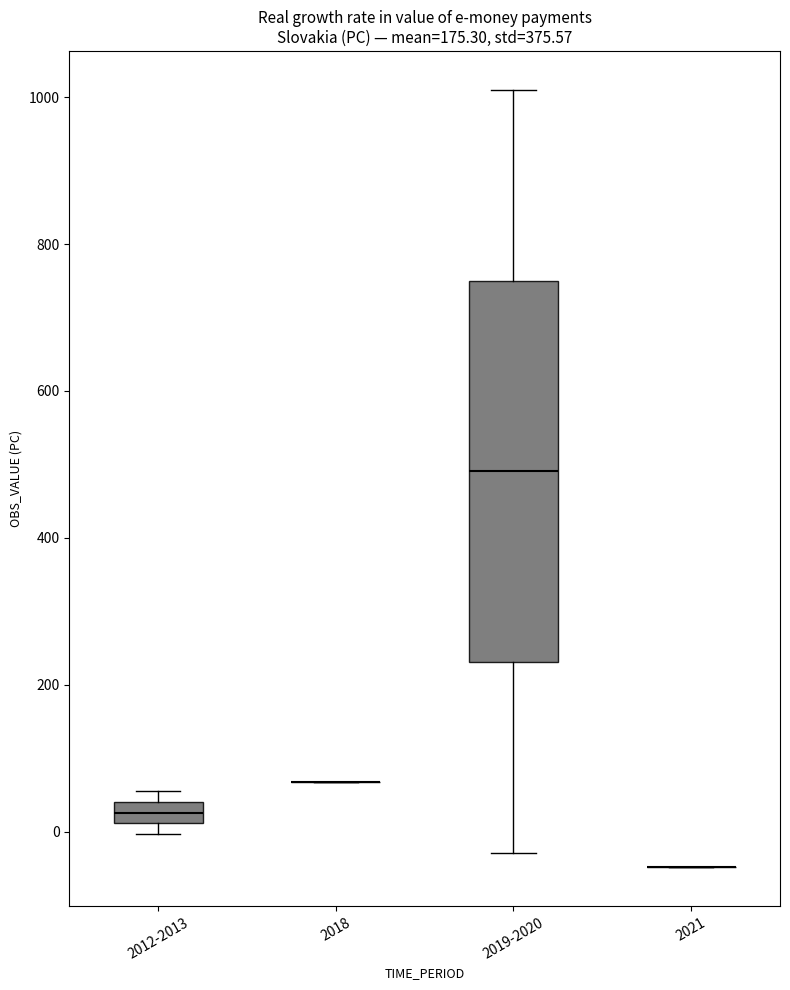

Which box is the tallest, from its lower edge to its upper edge?

2019-2020